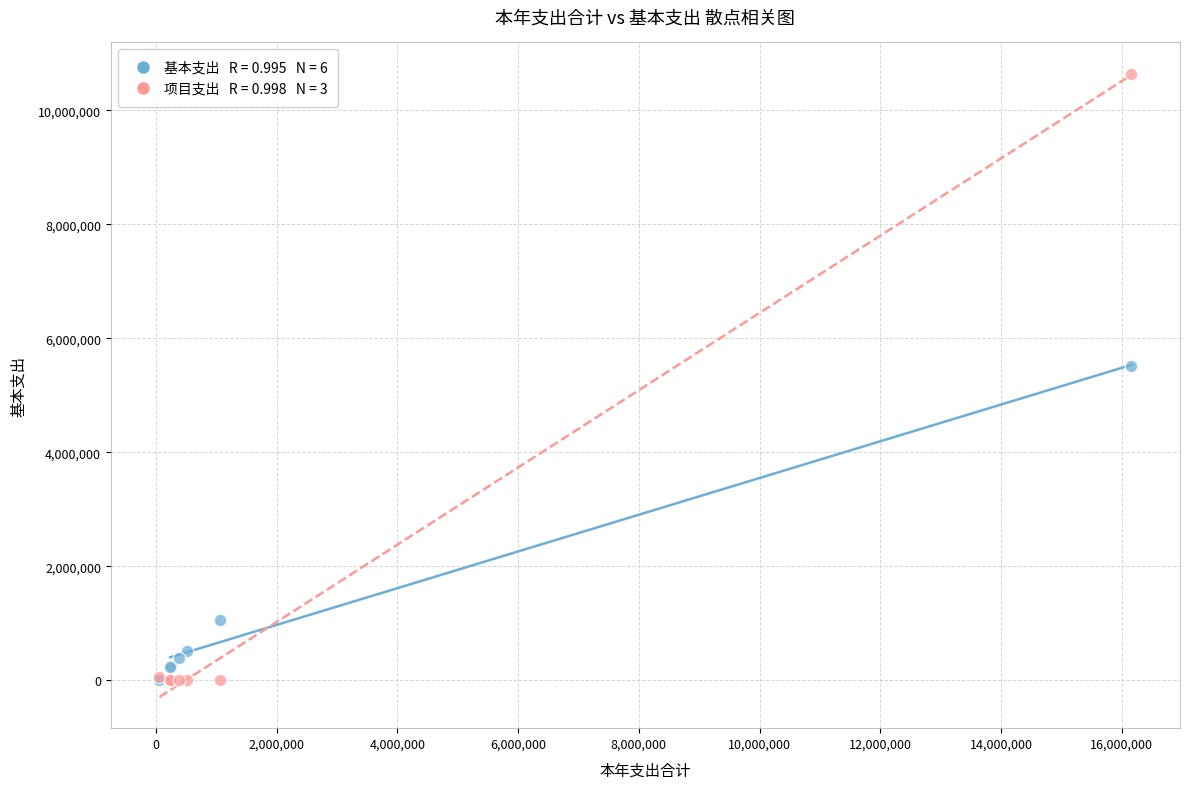

Across all series, what Y value is closest to 5323466?

5513974.4